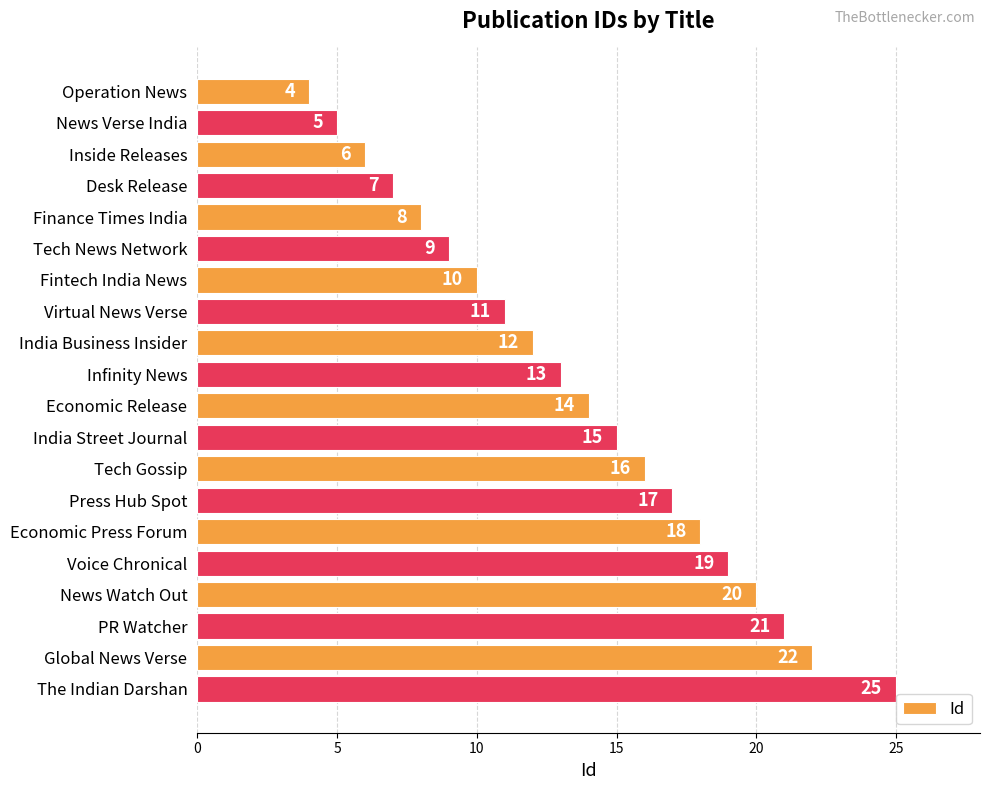

What is the sum of all values?

272